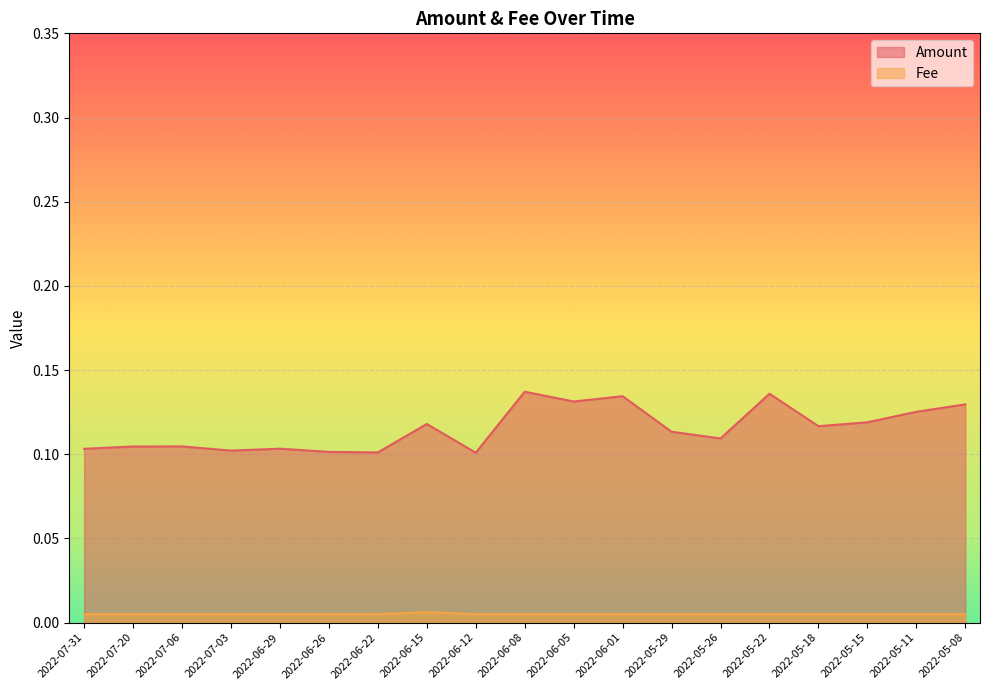

Rank the series by their maximum value, from lowest to highest.

Fee, Amount